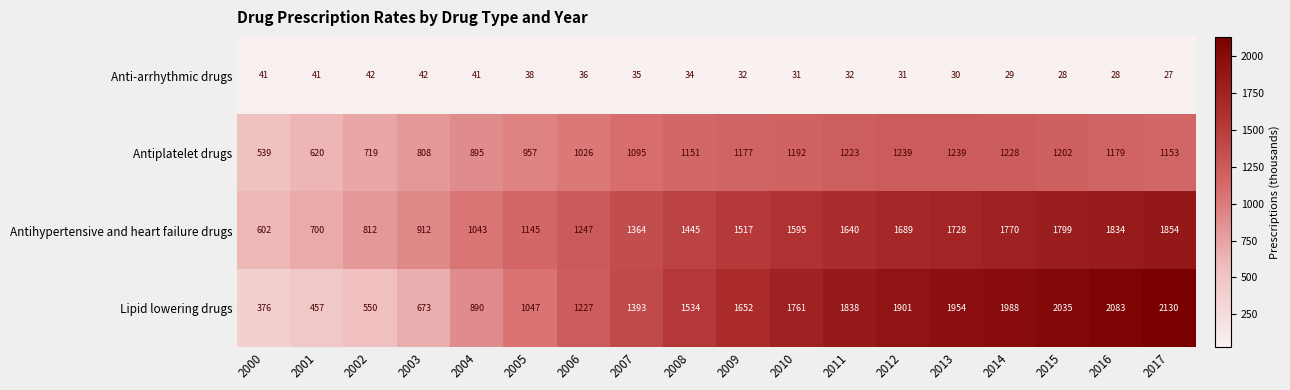

What is the maximum value shown in the chart?

2130